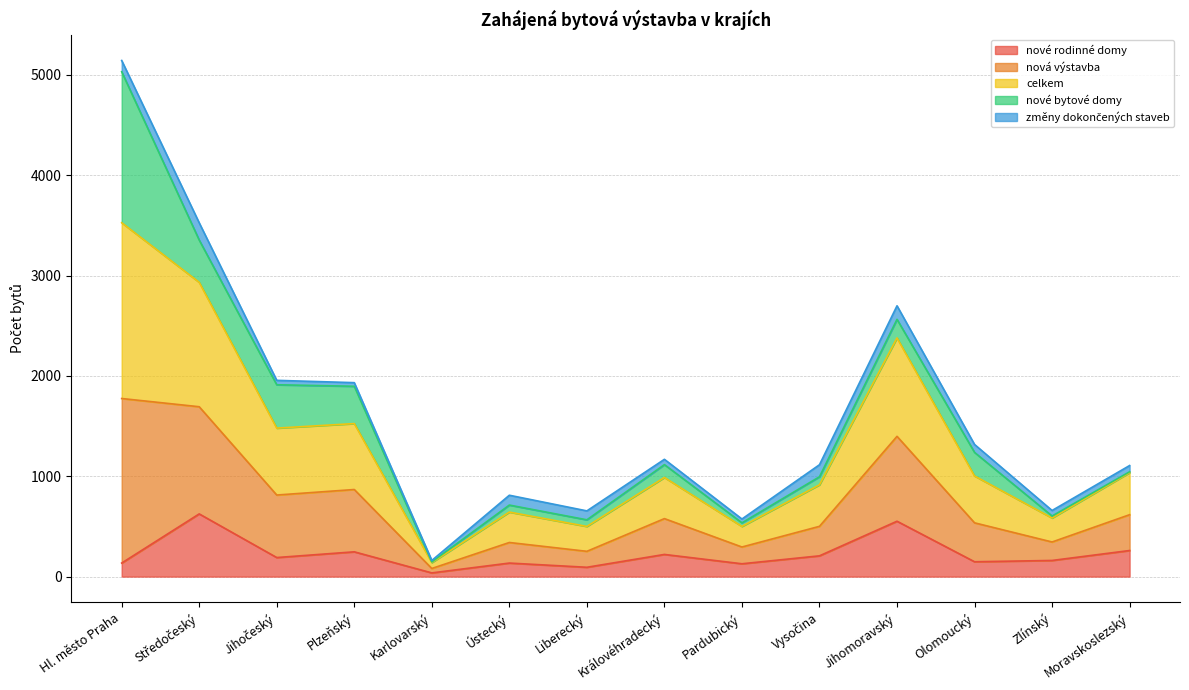

True or false: nové rodinné domy has a value of 177 at Moravskoslezský.

False